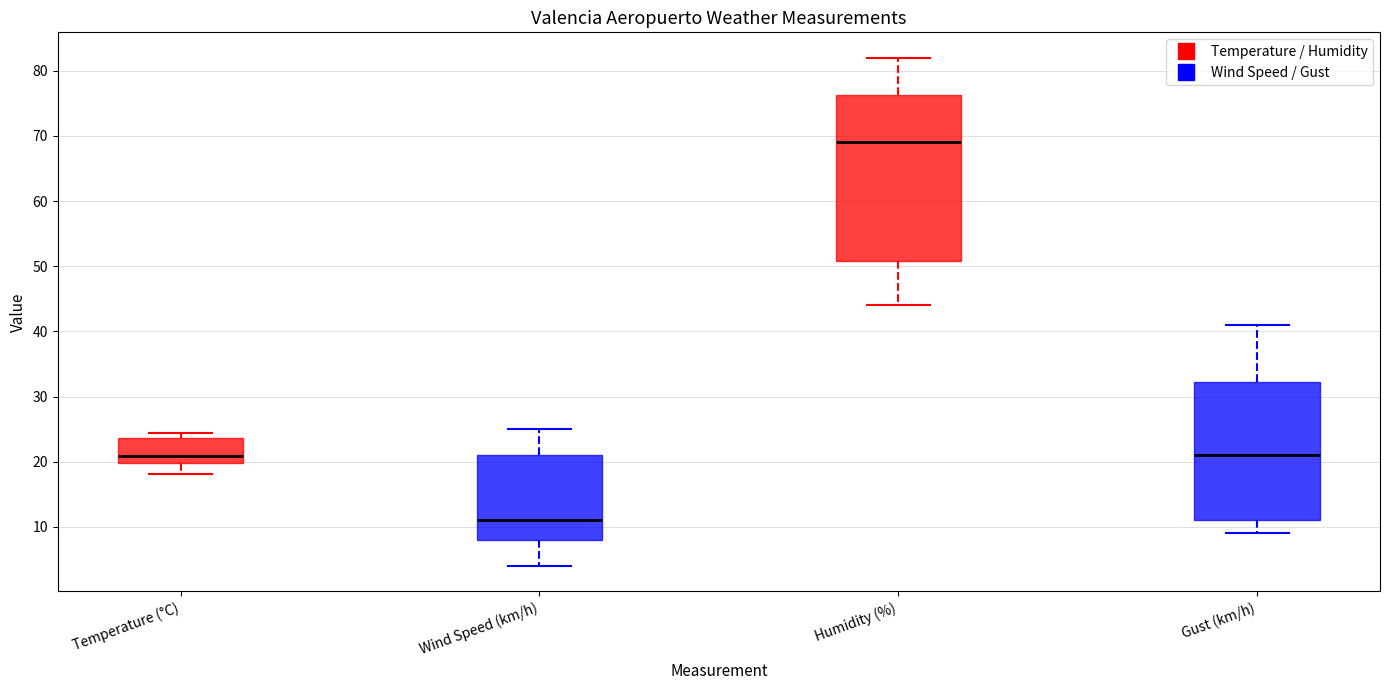

Which box is the tallest, from its lower edge to its upper edge?

Humidity (%)